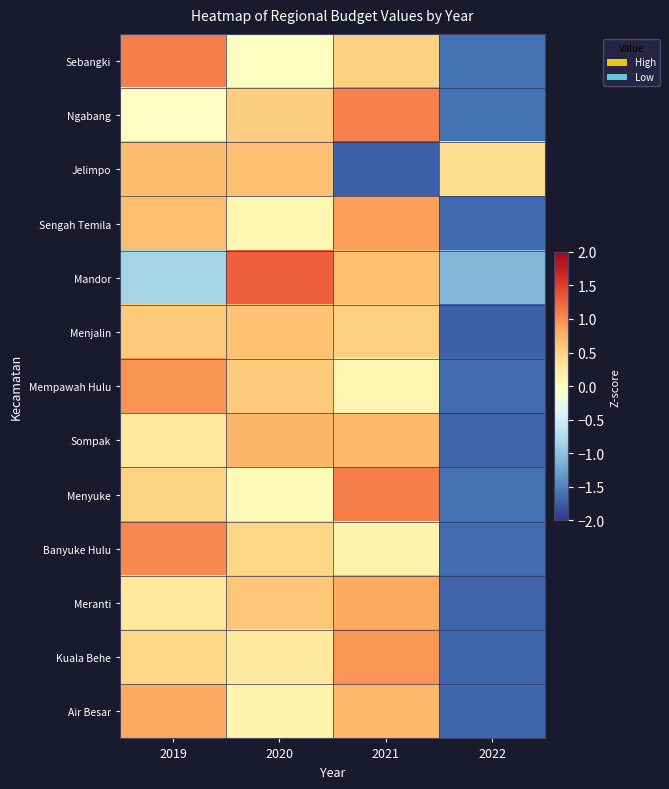

Which series changed the most between 2019 and 2020?

Mandor